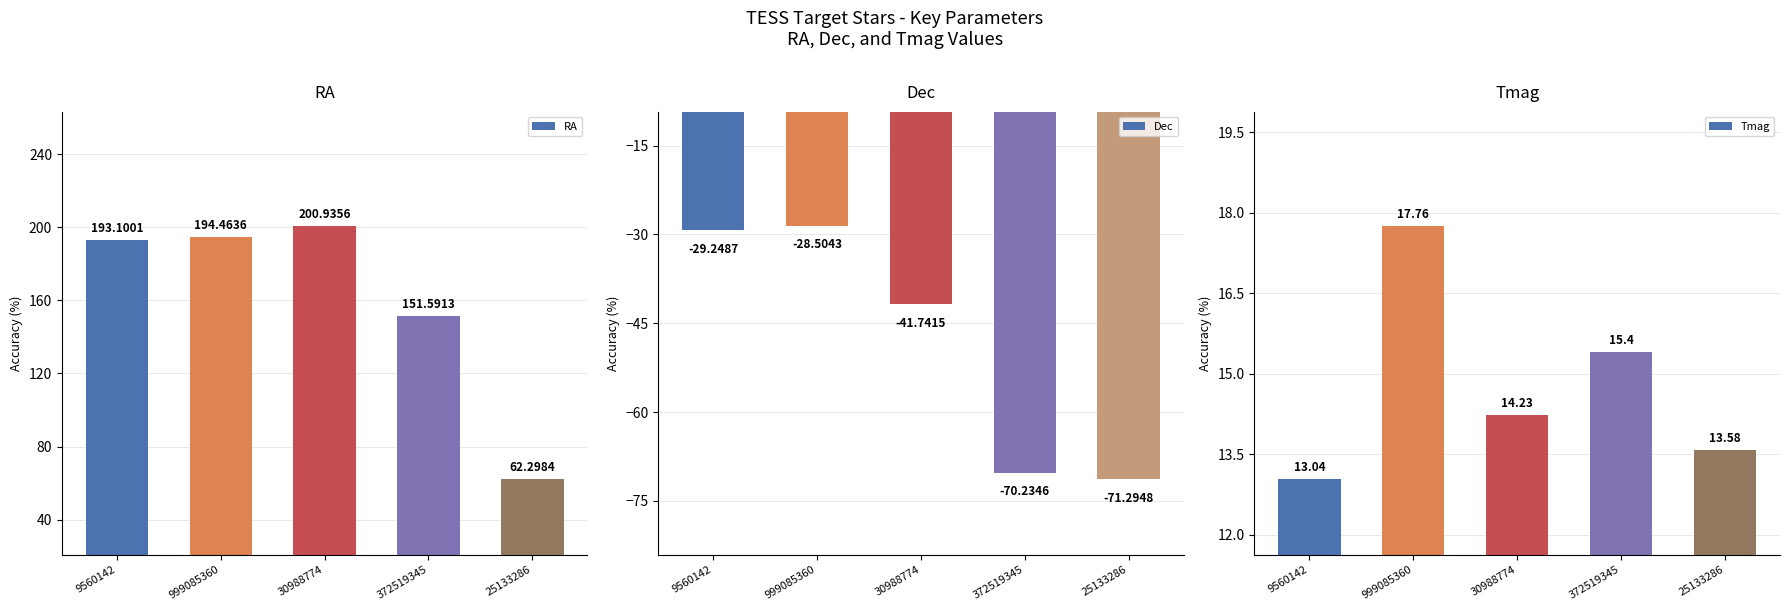

At which category is the sum across all series the highest?

999085360